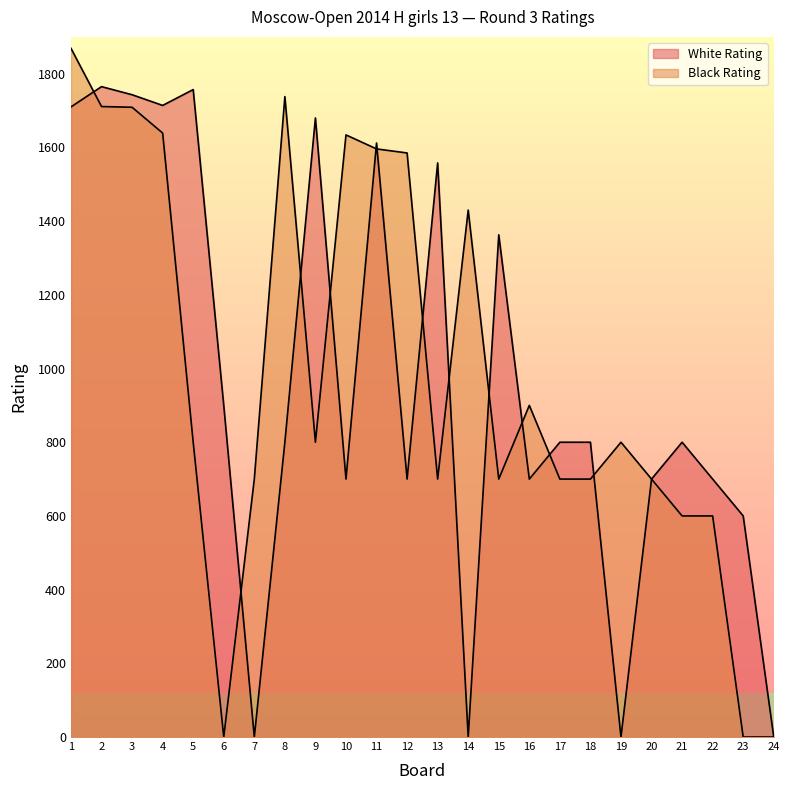

Which series has the widest spread of values?

Black Rating